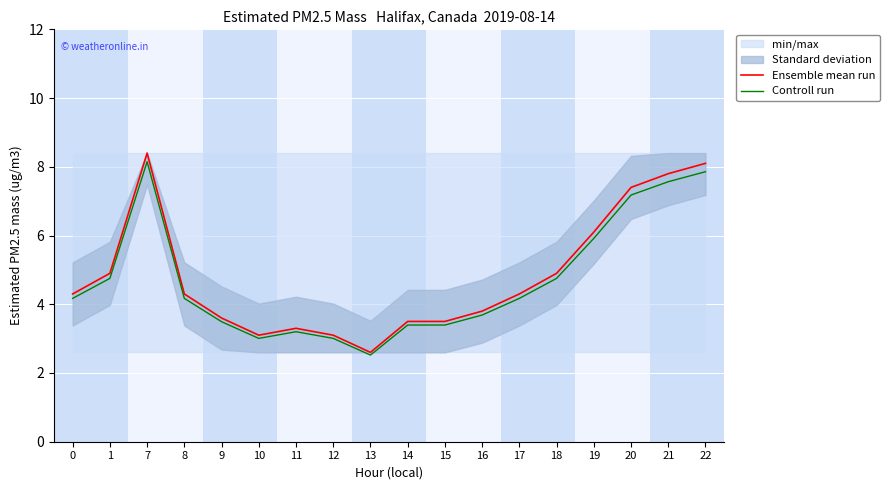

What is the difference between the maximum and minimum values in the Ensemble mean run series?

5.8